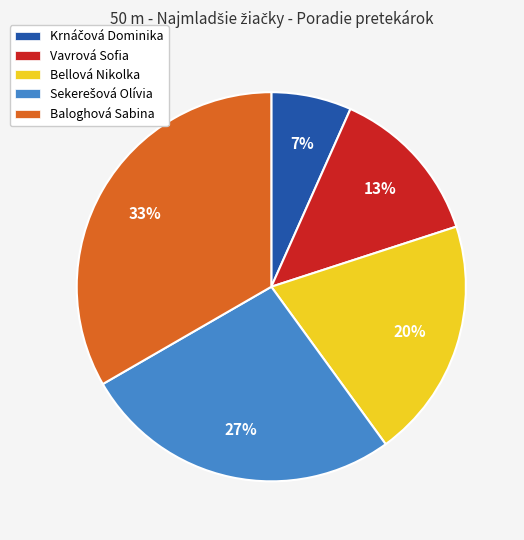

What percentage is the Vavrová Sofia slice, to the nearest percent?

13%